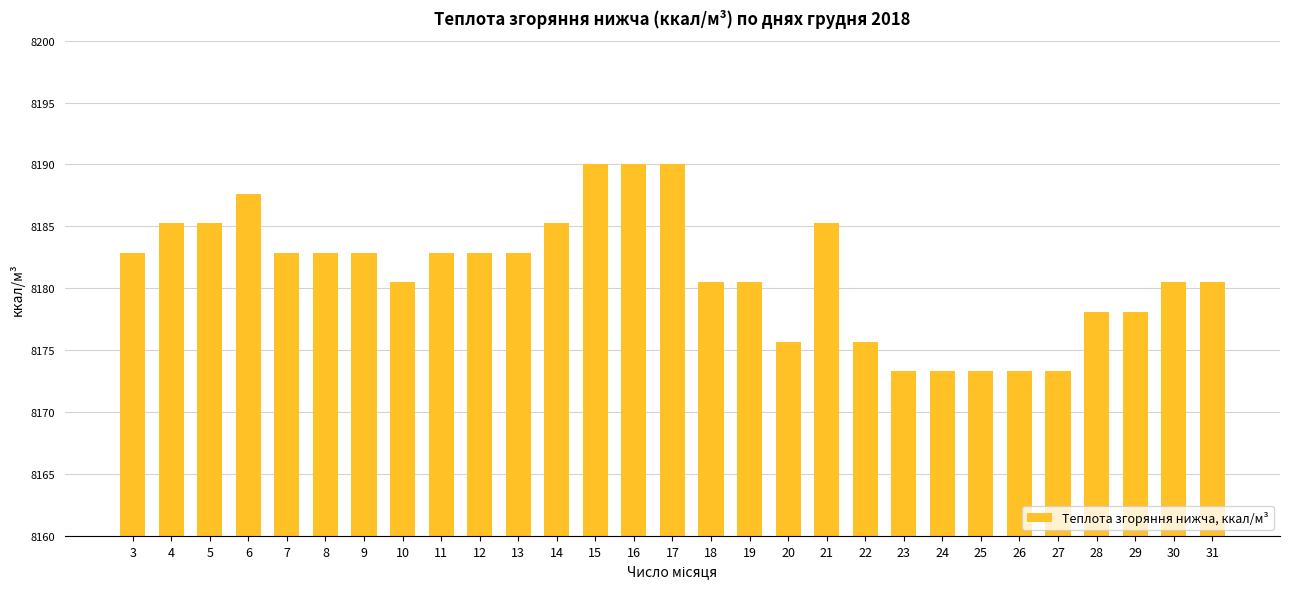

At which label does the data first exceed 8182?

3